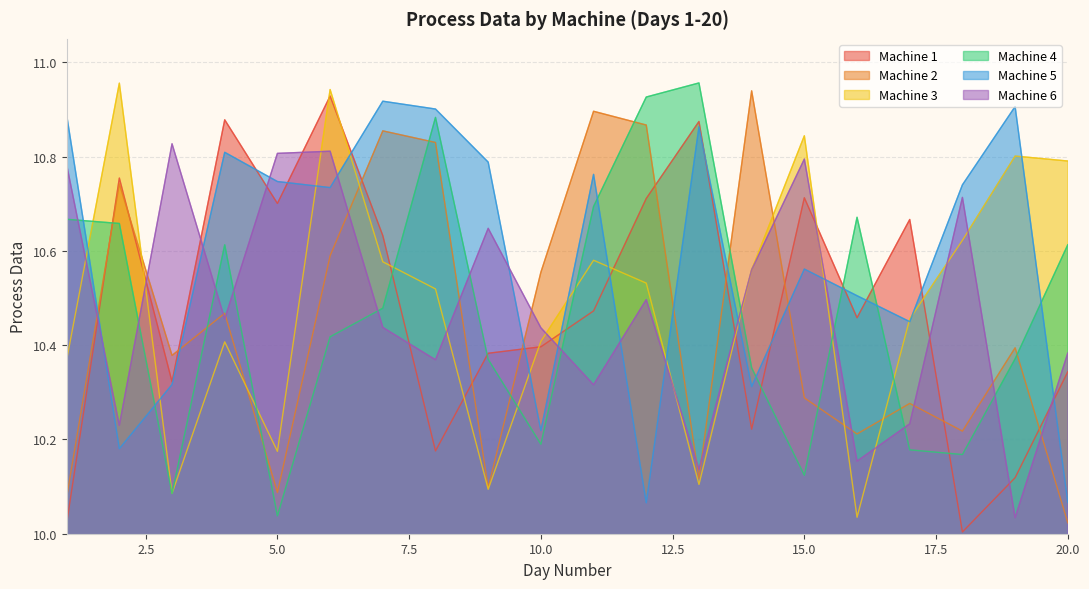

True or false: Machine 6 has more than 1 points higher than both neighbors.

True